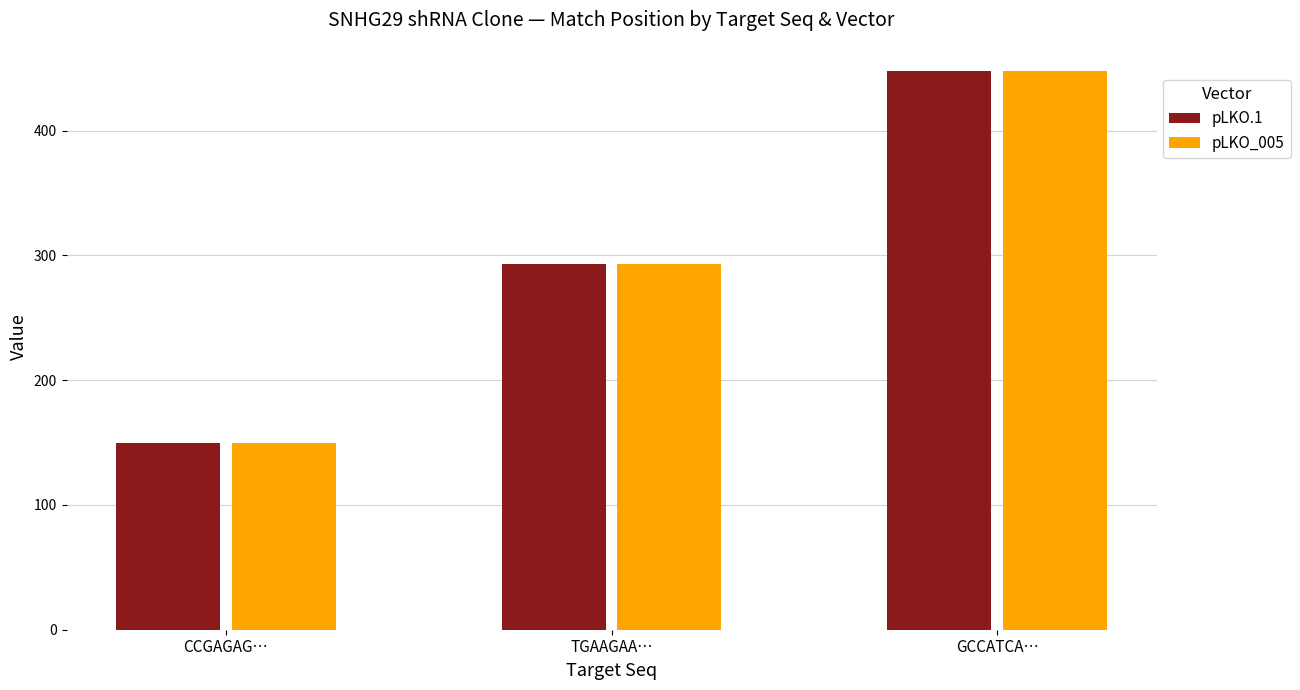

What is the smallest value displayed?

150